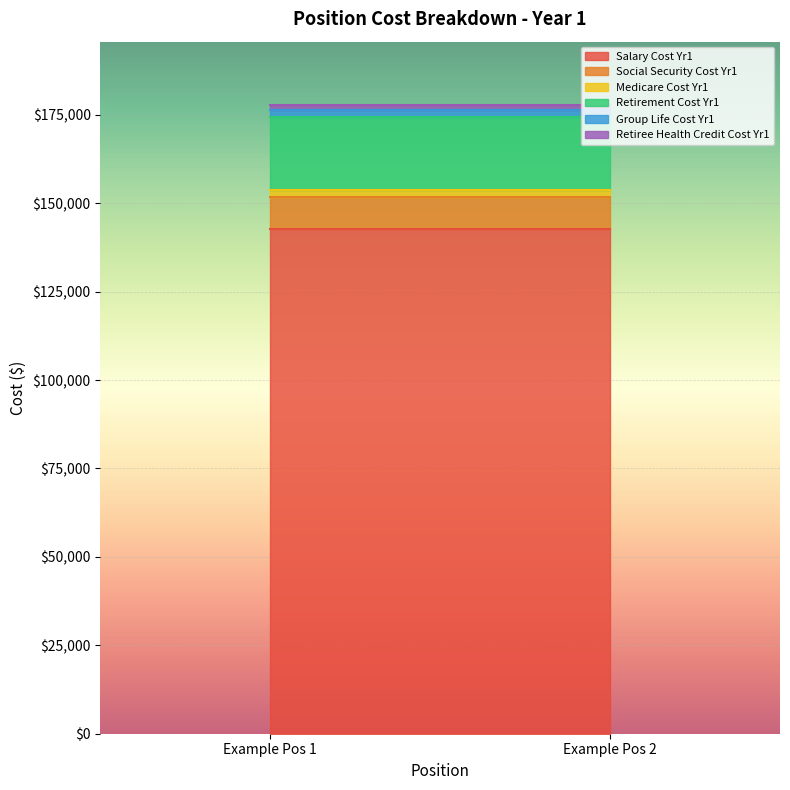

Which series has the largest range (max minus min)?

Salary Cost Yr1